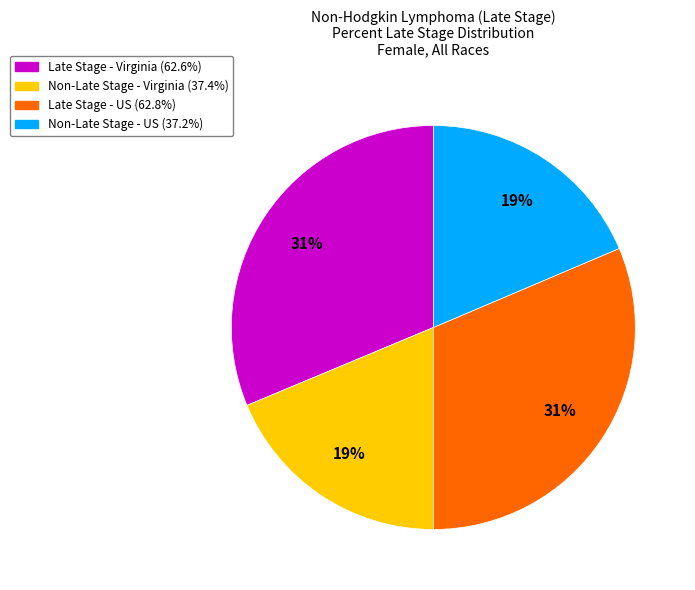

To the nearest percent, what is the combined percentage of Late Stage - US (62.8%) and Non-Late Stage - Virginia (37.4%)?

50%